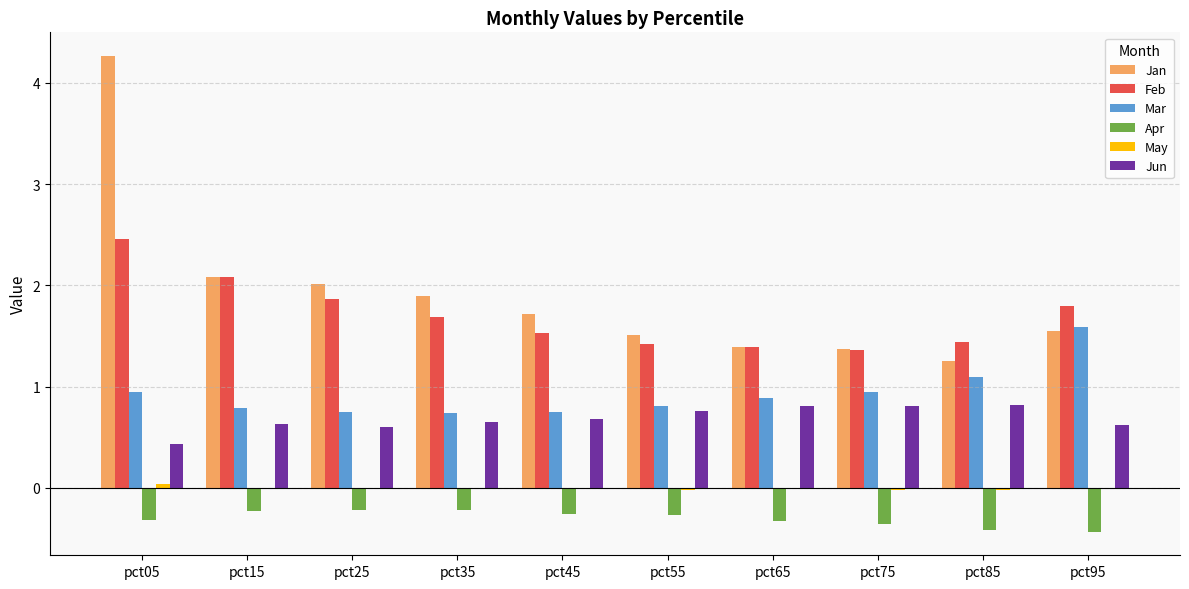

Where is Jan nearest to the value 2?

pct25